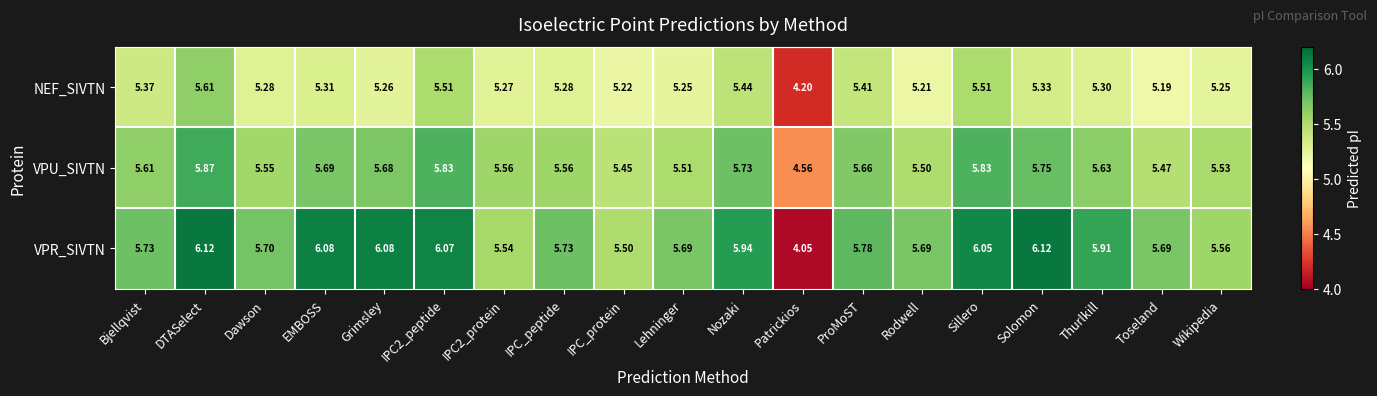

Count the number of data series in this chart.

3